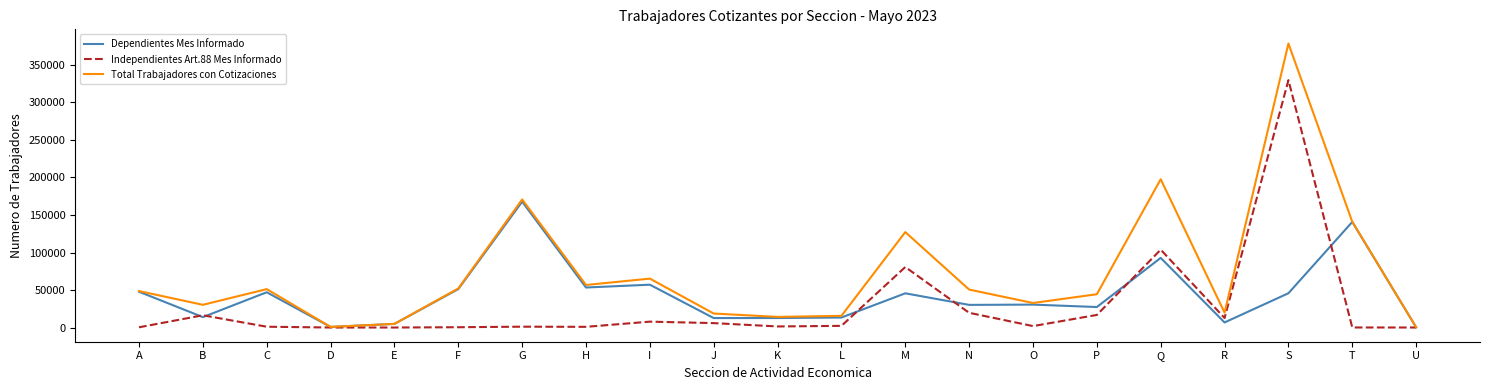

Which series has the largest total across all categories?

Total Trabajadores con Cotizaciones